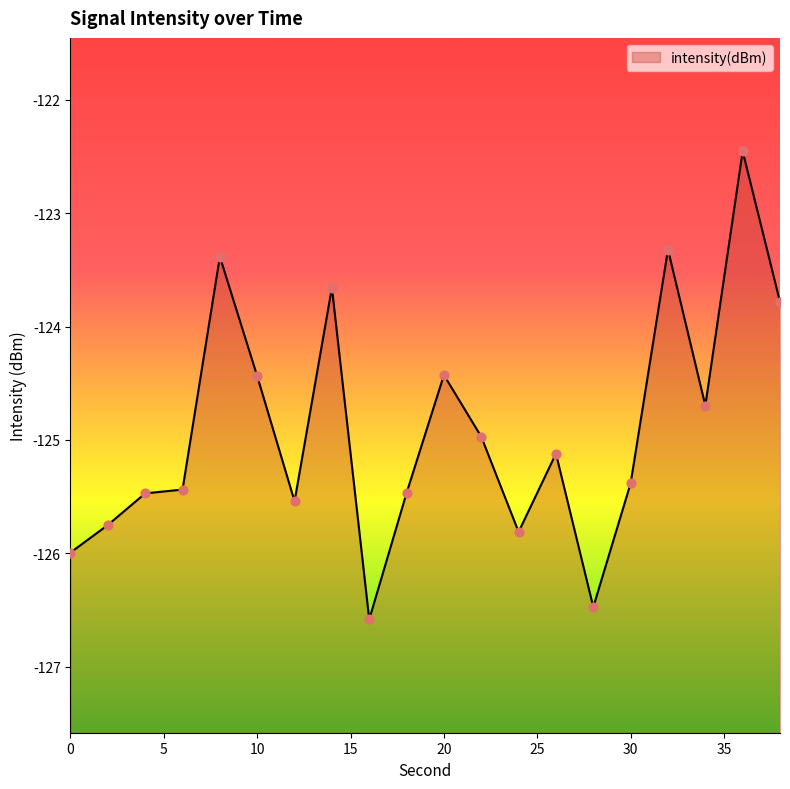

What is the change in value from 22 to 38?

+1.2